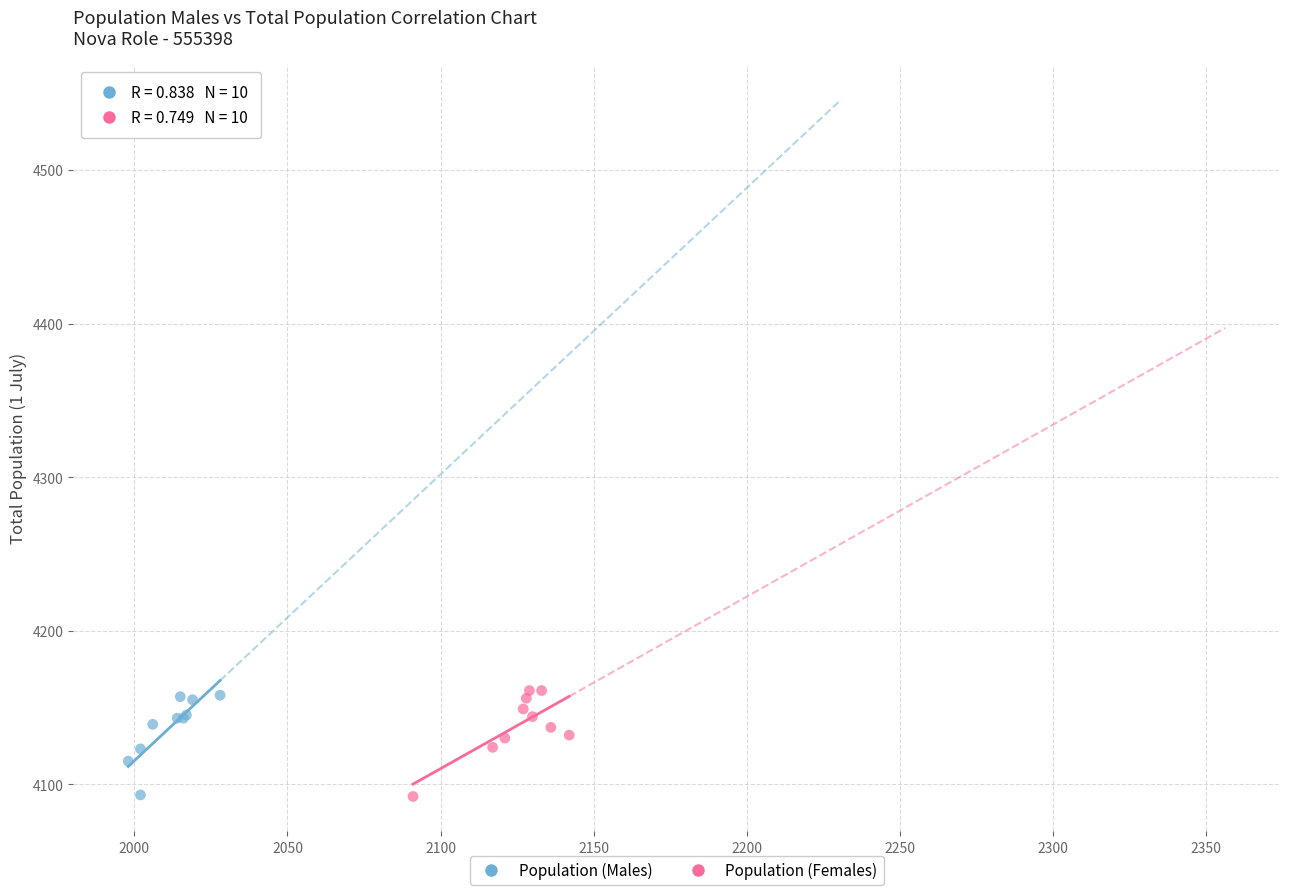

Which series has the widest spread of Y values?

Population (Females)